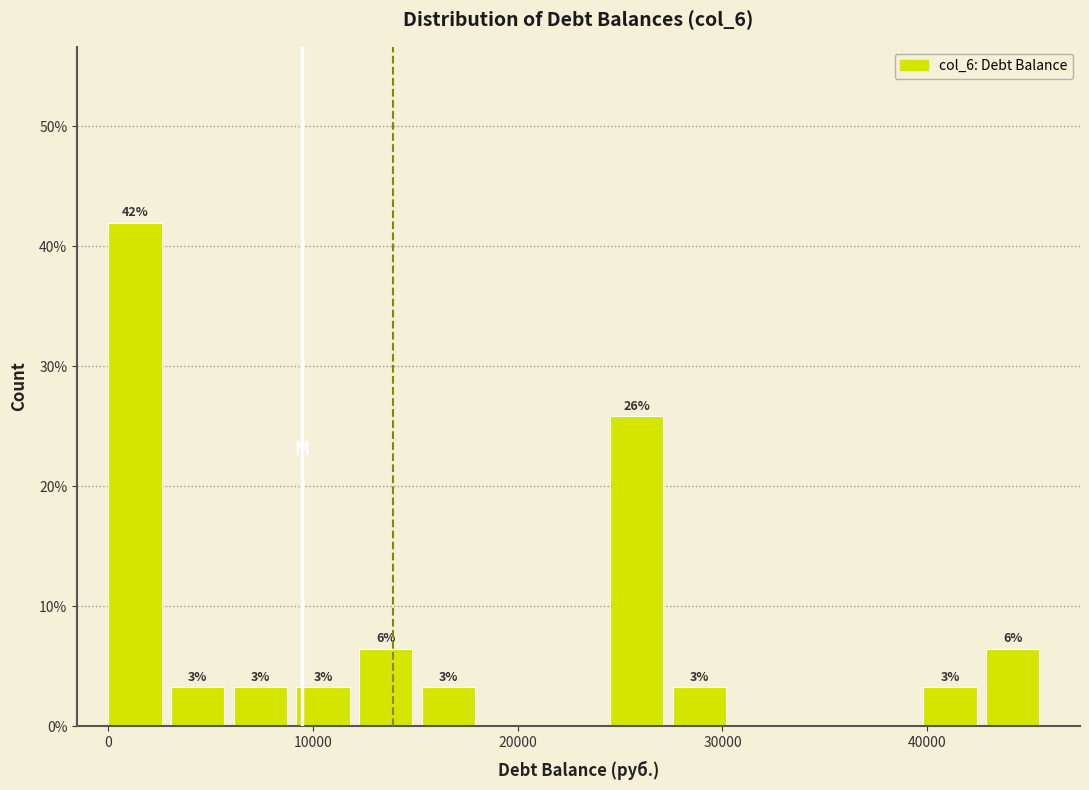

Around what value on the x-axis is the tallest bar? Give the approximate position of its centre, as read against the axis.

1000